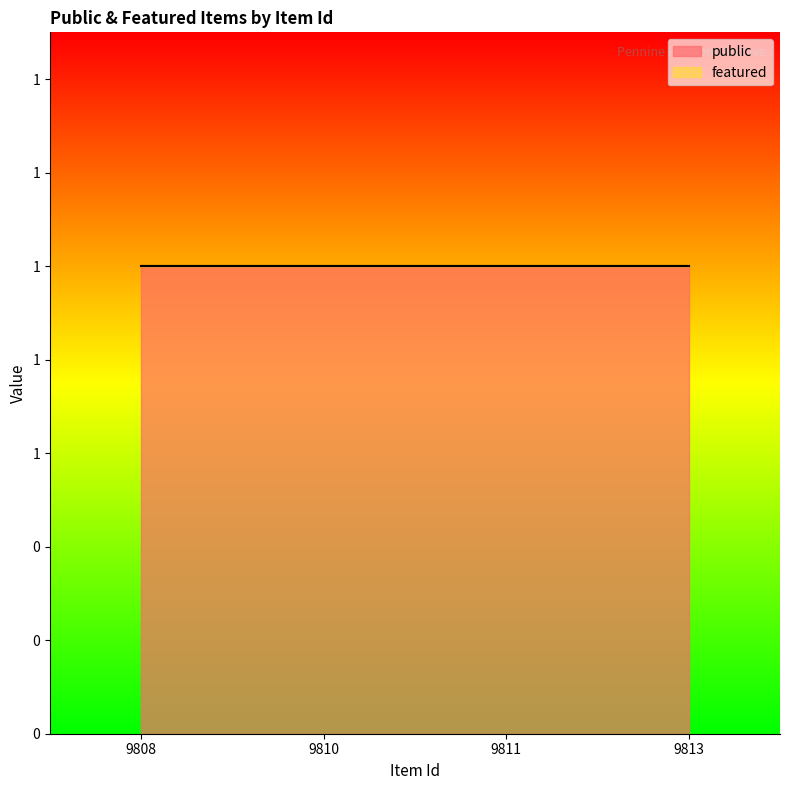

True or false: public has more than 2 points higher than both neighbors.

False